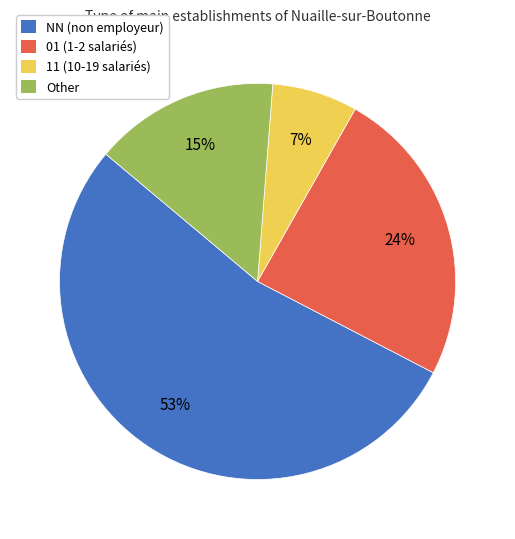

What percentage is the 01 slice, to the nearest percent?

24%